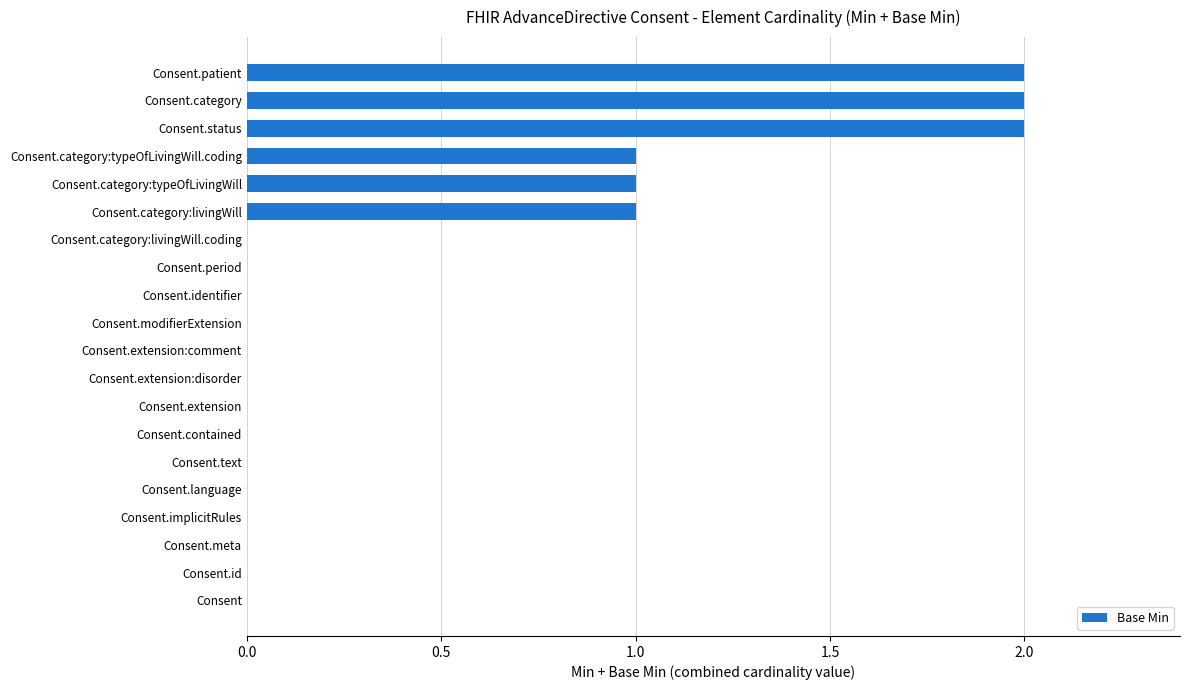

How many categories are shown in the chart?

20